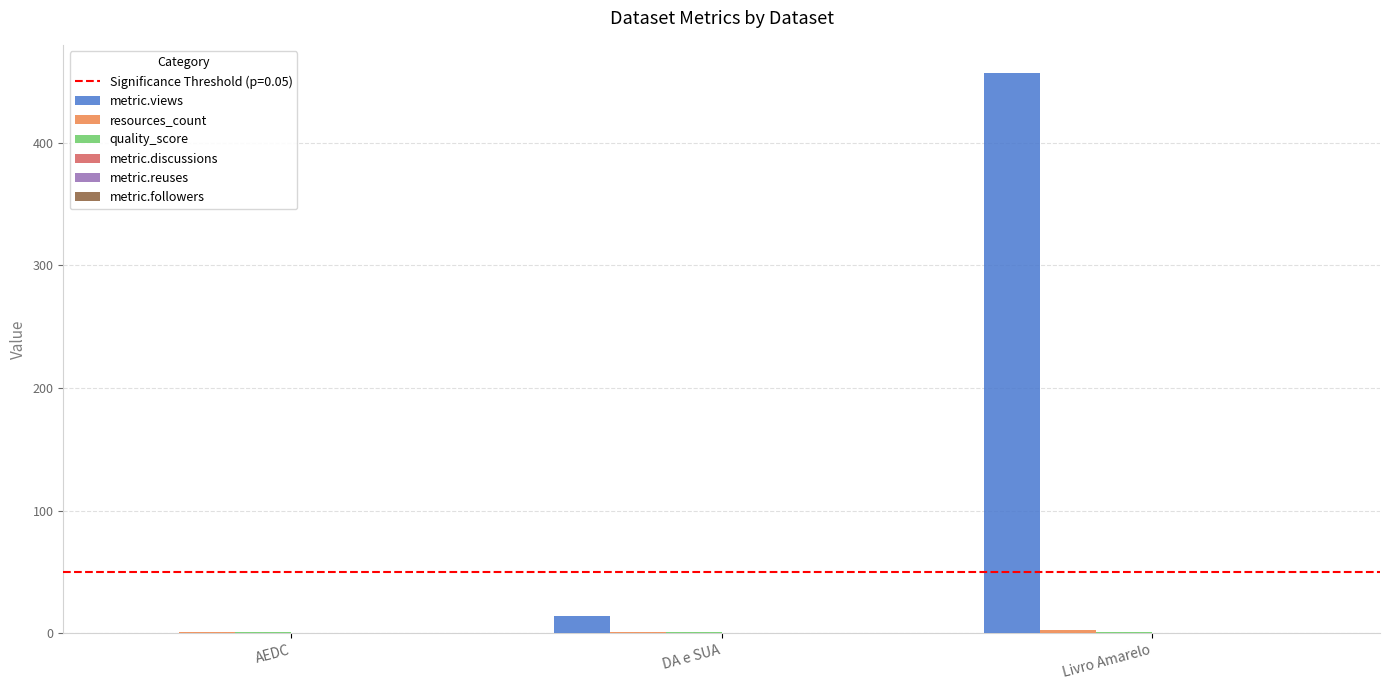

What is the spread (max minus min) of values at Livro Amarelo?

456.1